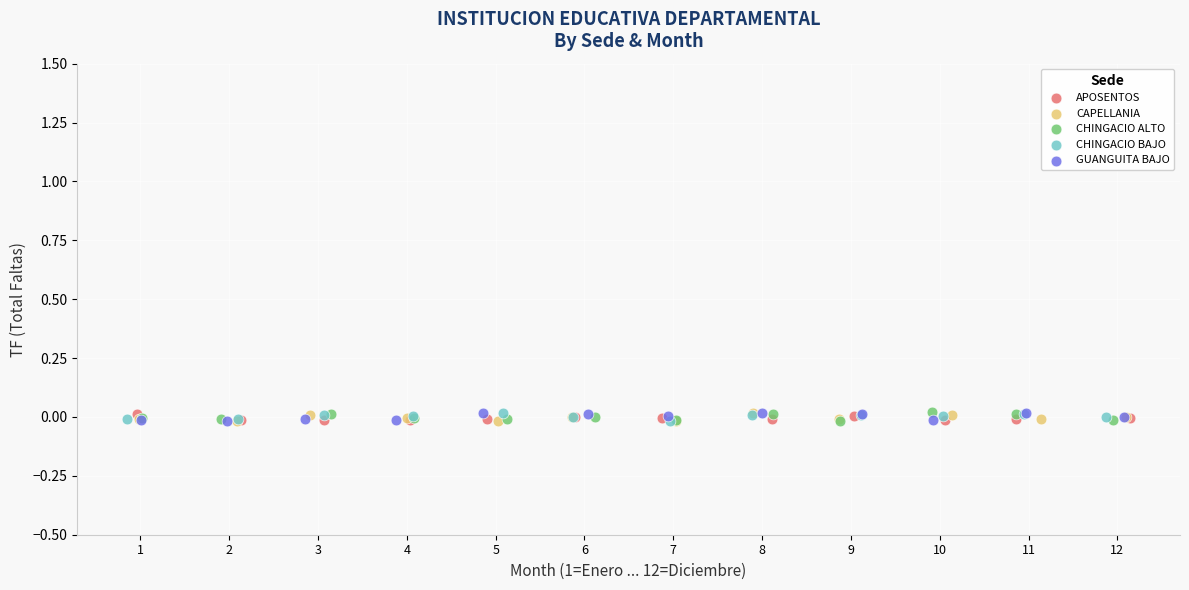

What are all the series names shown in the legend?

APOSENTOS, CAPELLANIA, CHINGACIO ALTO, CHINGACIO BAJO, GUANGUITA BAJO